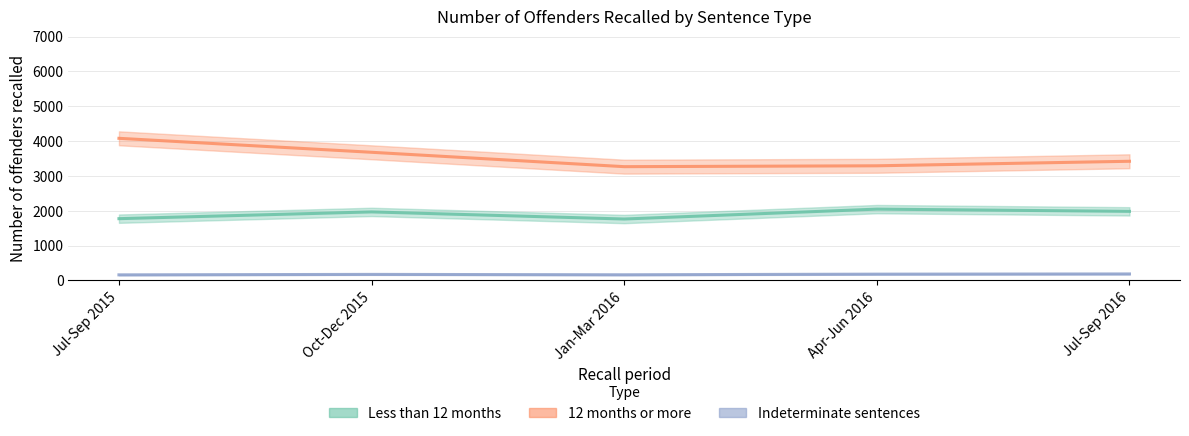

What are all the series names shown in the legend?

Less than 12 months, 12 months or more, Indeterminate sentences